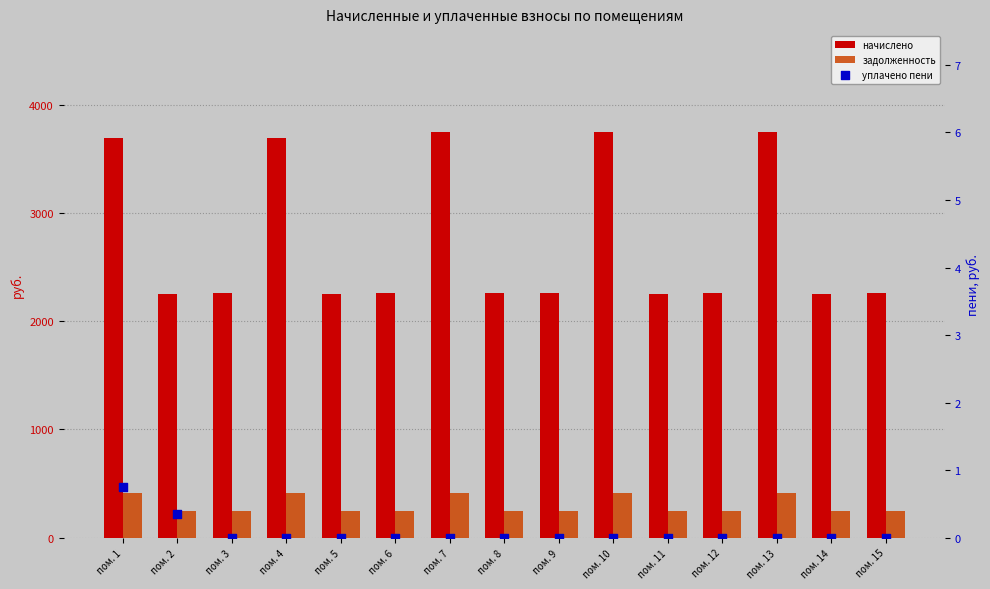

At how many categories does at least one series exceed 2204?

15